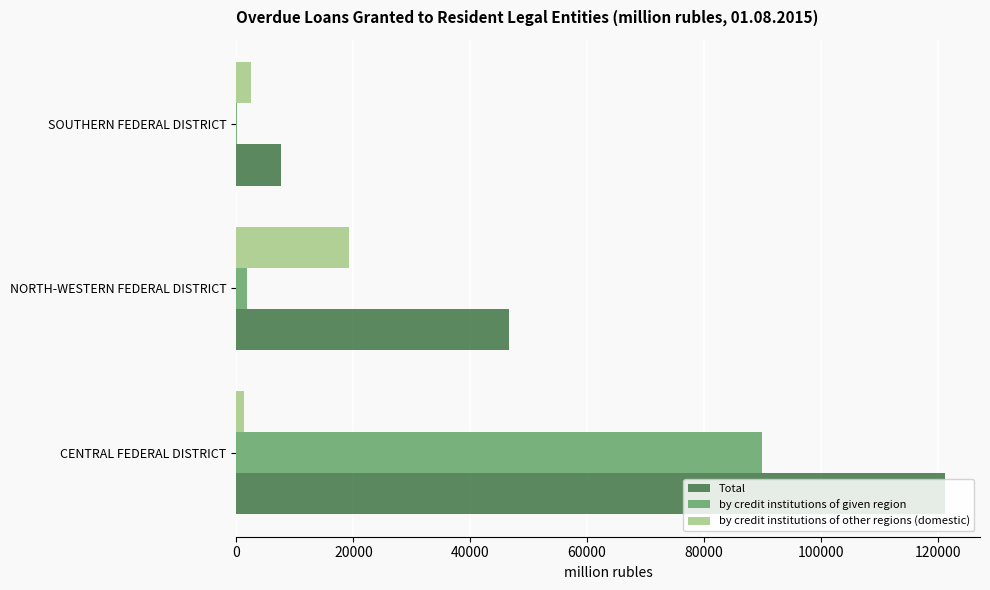

What are all the series names shown in the legend?

Total, by credit institutions of given region, by credit institutions of other regions (domestic)